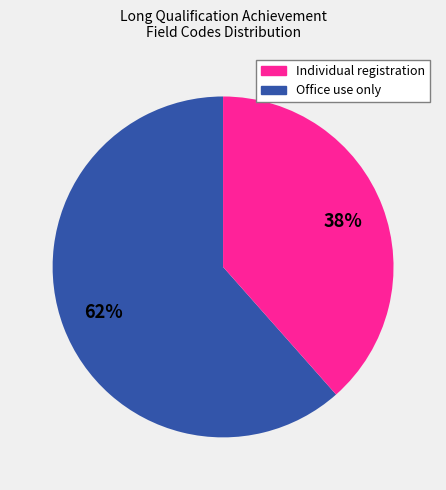

To the nearest percent, what is the average slice percentage?

50%